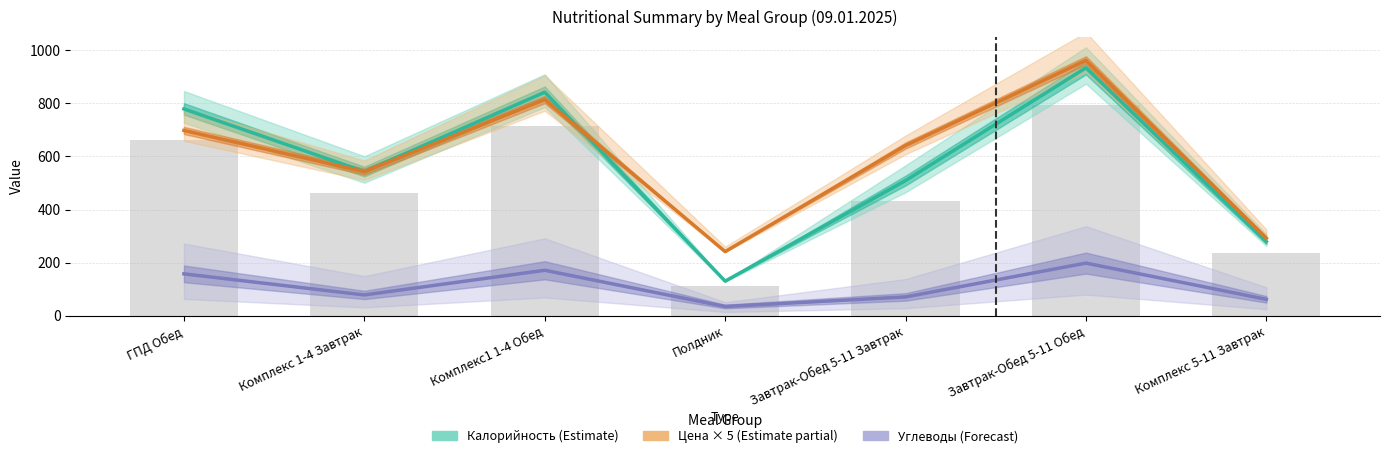

Where does the Калорийность (Estimate) series first go above 543?

ГПД Обед